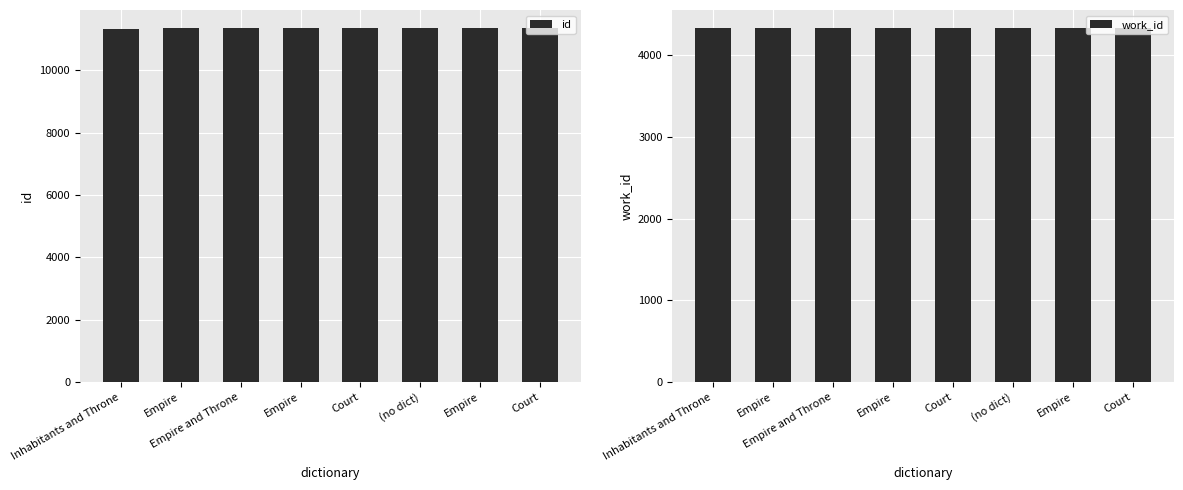

Reading left to right, transcribe all the data shown in this chart.

id: Inhabitants and Throne=11341	Empire=11350	Empire and Throne=11356	Empire=11358	Court=11359	(no dict)=11361	Empire=11364	Court=11371
work_id: Inhabitants and Throne=4339	Empire=4339	Empire and Throne=4339	Empire=4339	Court=4339	(no dict)=4339	Empire=4339	Court=4339